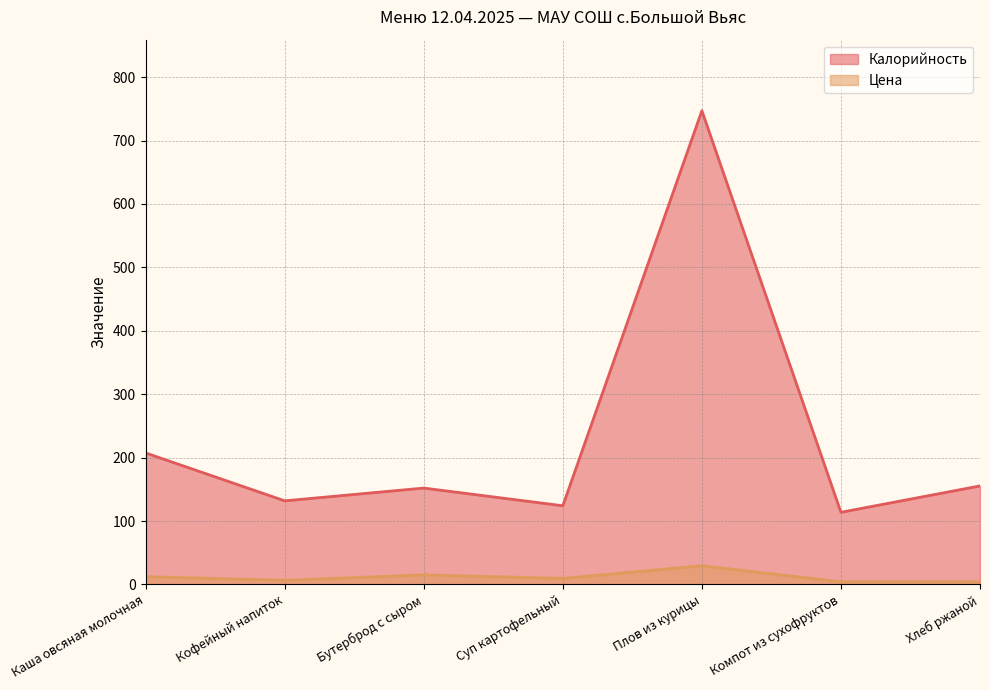

Which series has the largest total across all categories?

Калорийность